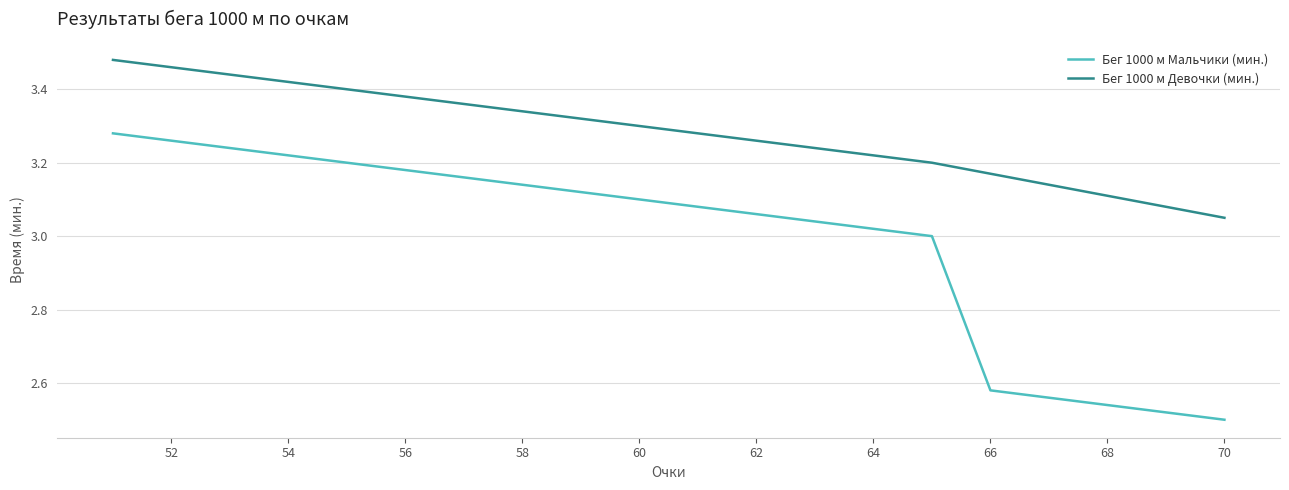

At how many categories does at least one series exceed 2?

20